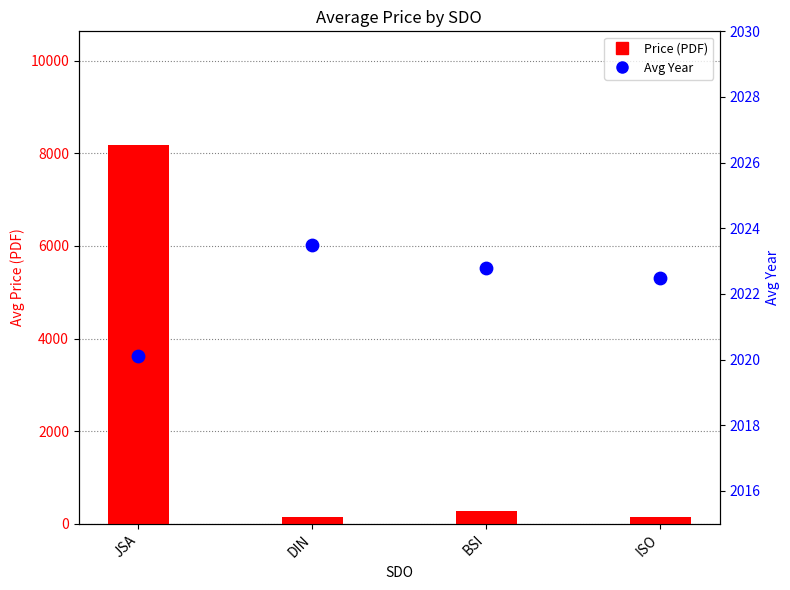

Which series contains the highest Y value?

Price (PDF)